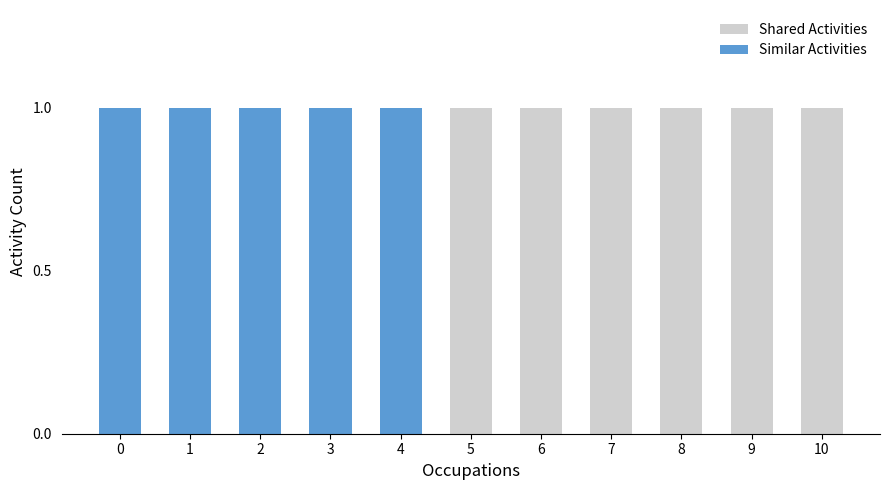

Is it true that Shared Activities equals 1 at 10?

False